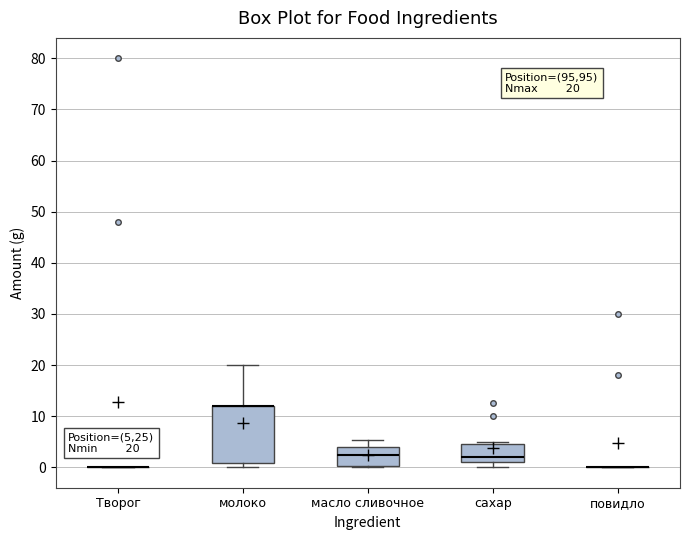

Comparing the boxes themselves (not the whiskers), which one is the tallest?

молоко